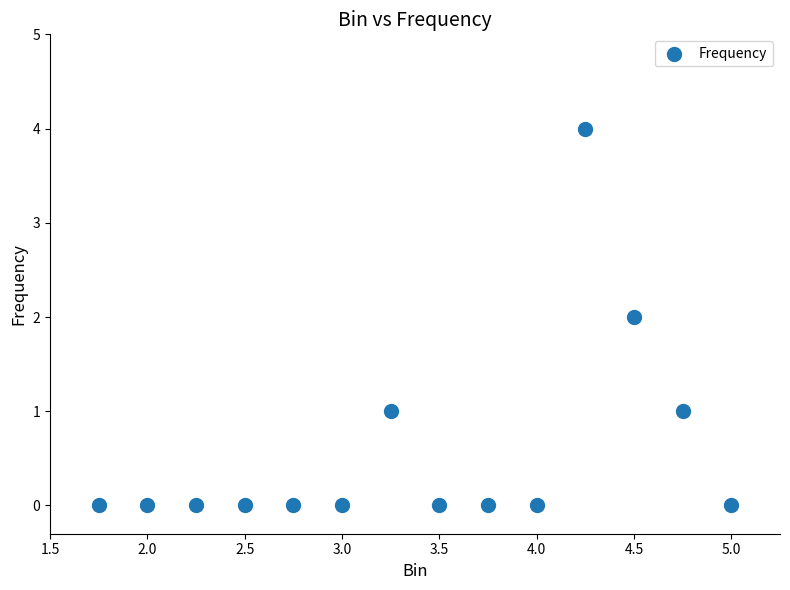

What is the range of Y values (max minus min)?

4